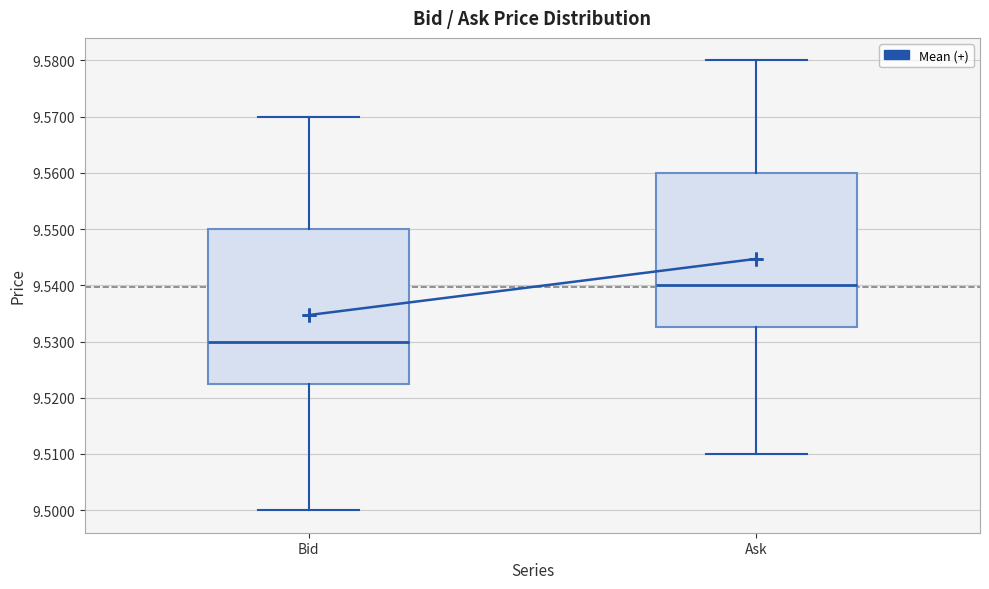

Reading left to right, transcribe this box plot: for each box, give where its median line is, the range the box spans, and where its two whiskers end, as read against the y-axis. The values are not printed on the chart, so give them approximately, as read against the axis.

Bid: median 9.530, box 9.523 to 9.550, whiskers 9.500 to 9.570
Ask: median 9.540, box 9.533 to 9.560, whiskers 9.510 to 9.580